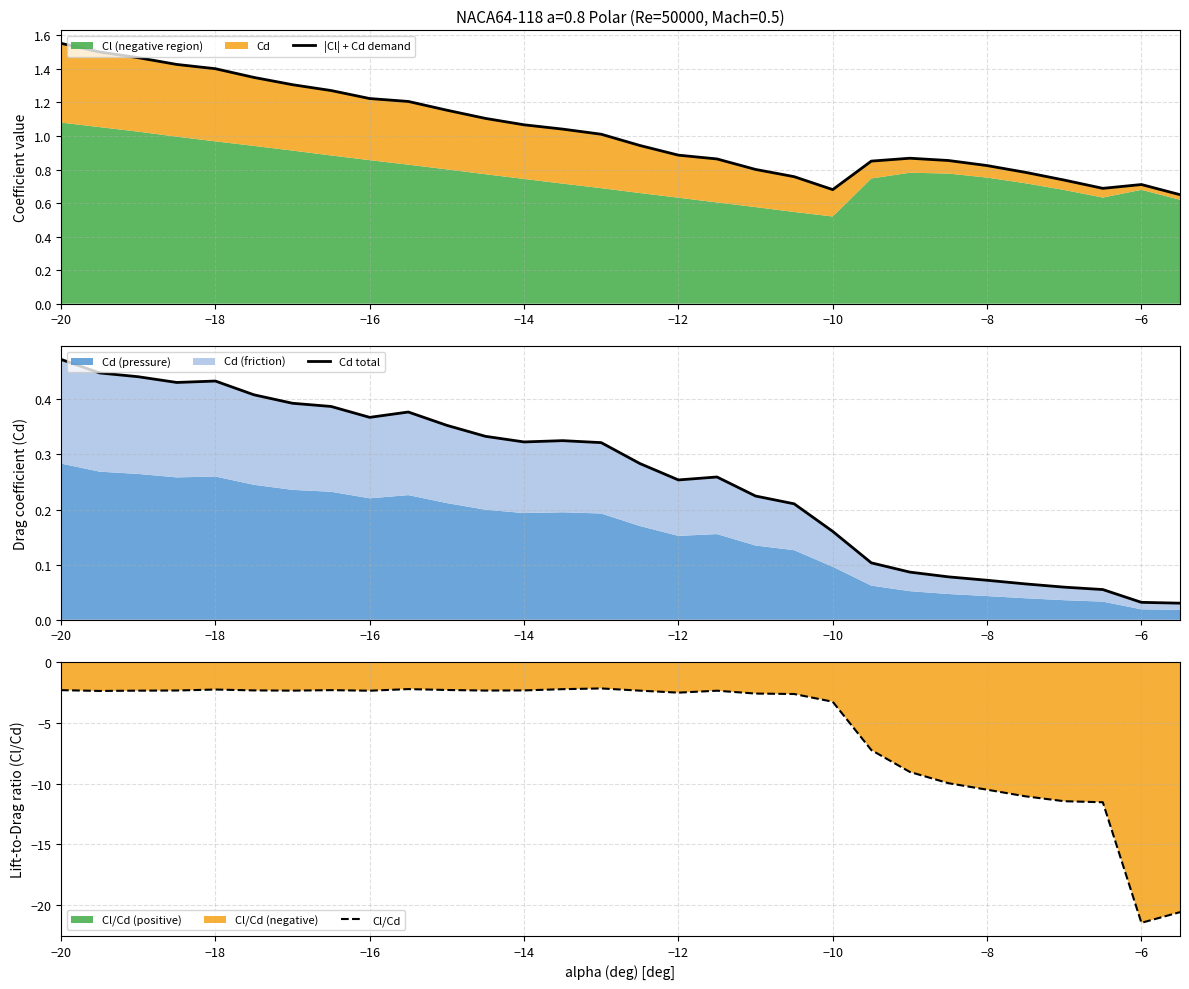

What is the highest value of the Cl/Cd series?

-2.1